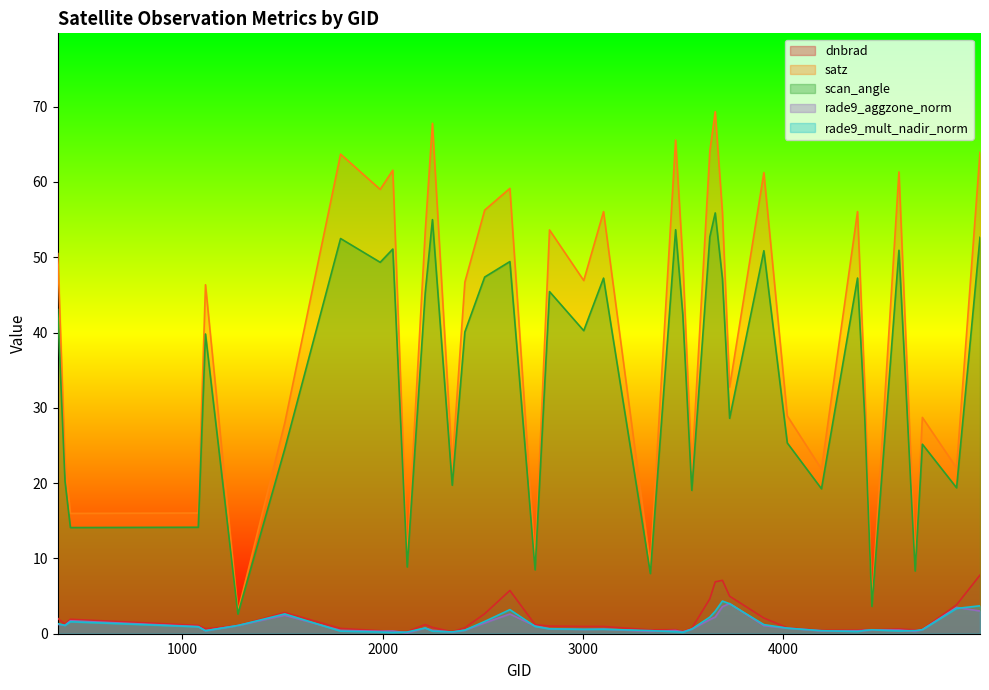

Which has a higher value, 3635 or 3905?

3635